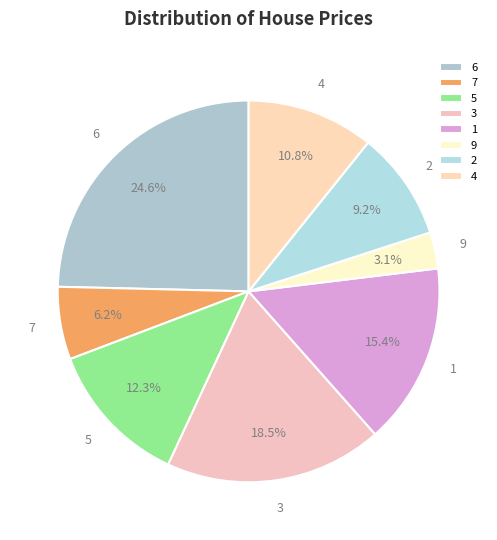

True or false: 3 accounts for 14% of the total.

False